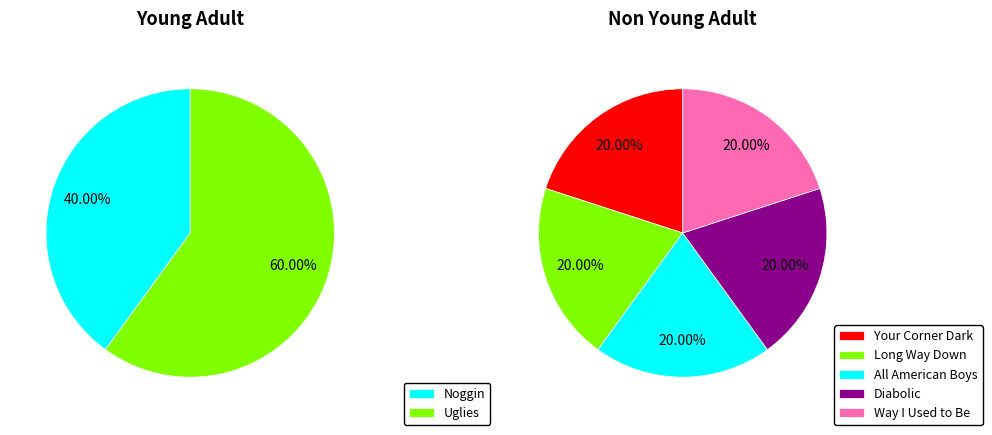

Which category has the biggest portion of the pie?

Uglies